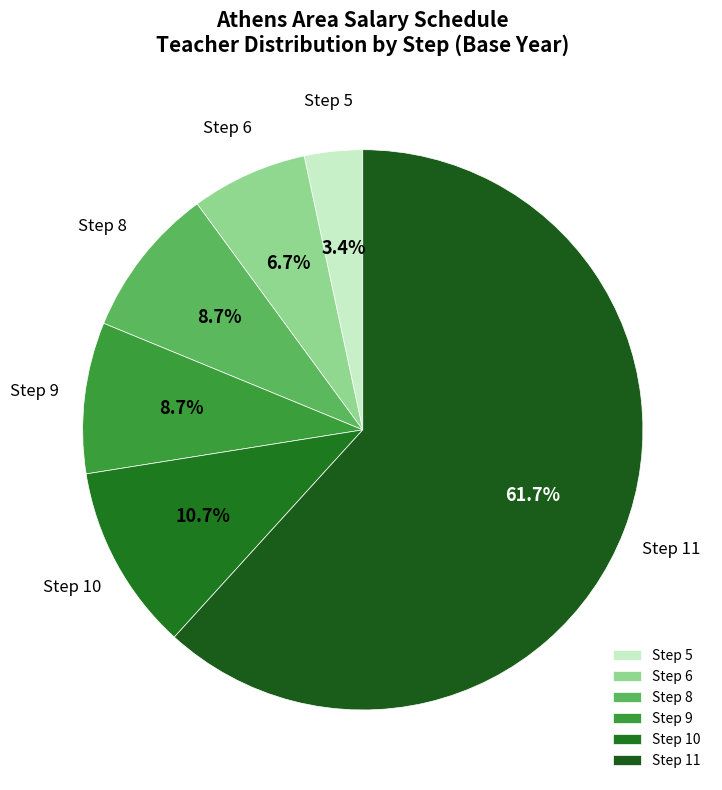

What is the largest slice in the pie chart?

Step 11